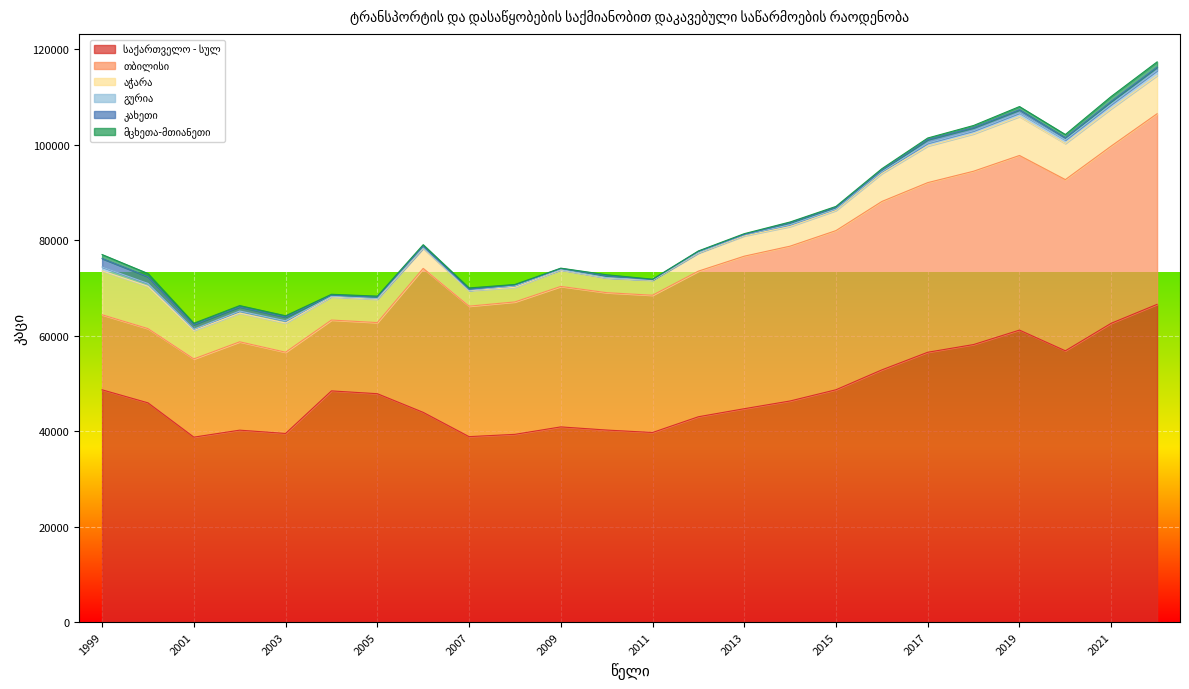

What is the difference between the maximum and second lowest values in the კახეთი series?

1677.0